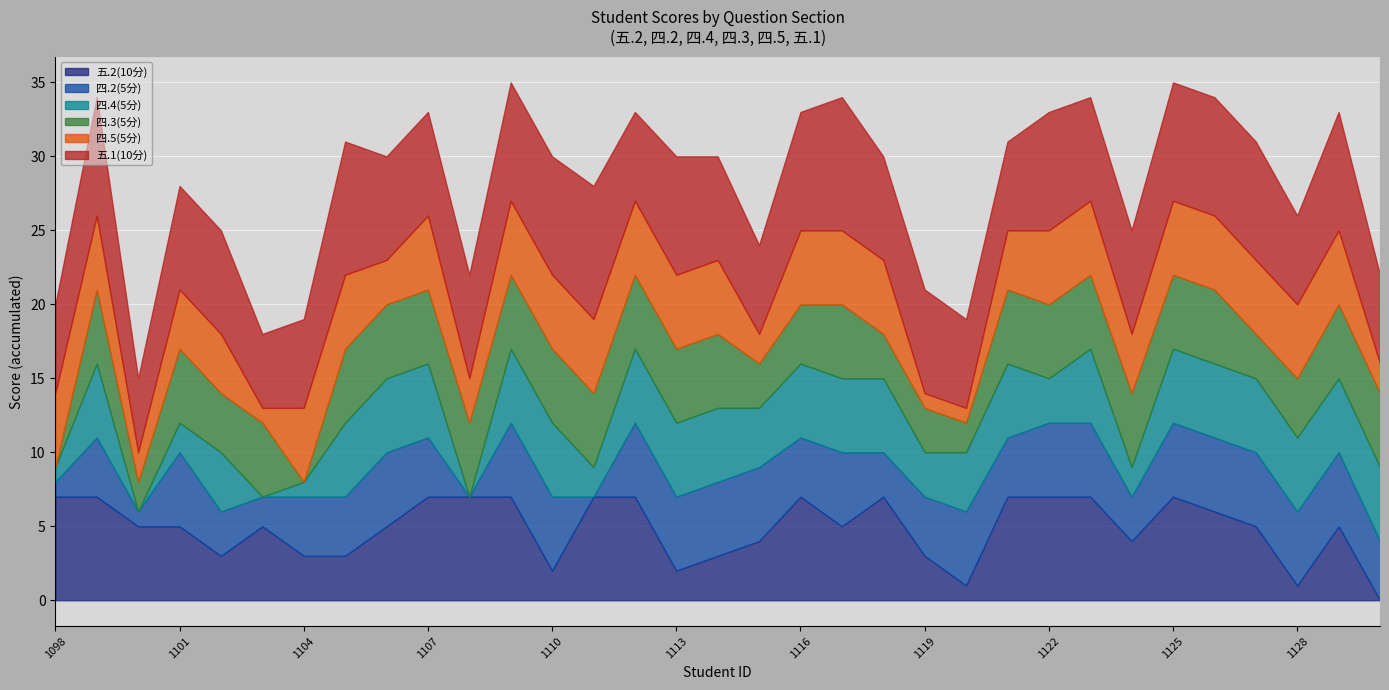

Which series changed the most between 2022031104 and 2022031105?

四.3(5分)